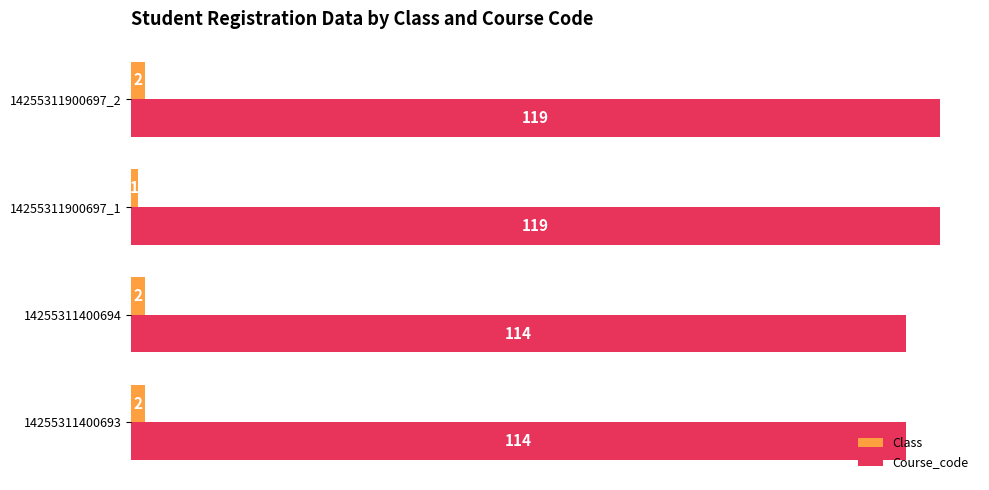

The value of Class at 14255311900697_1 is 1. True or false?

True